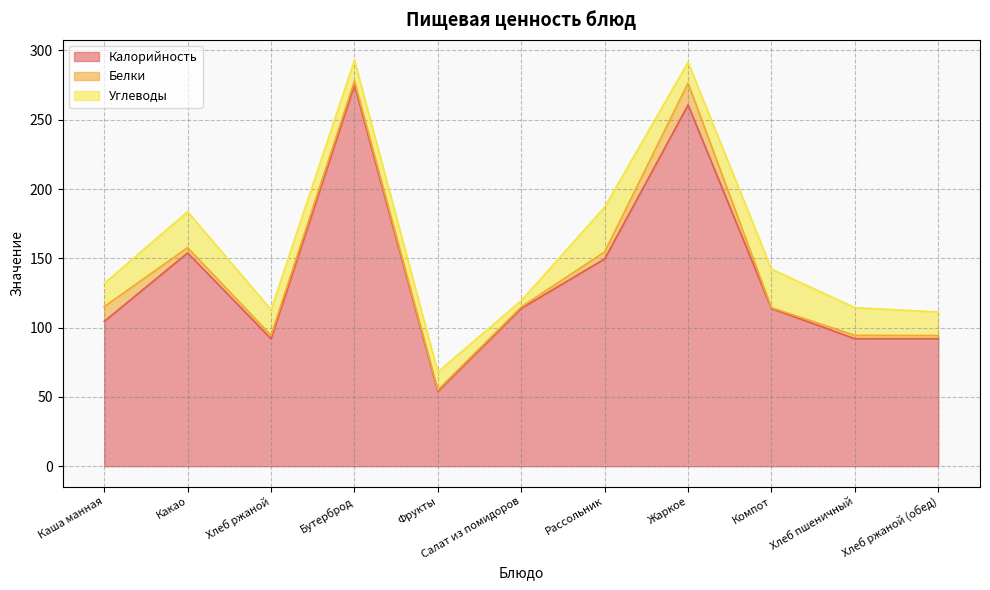

Count the number of categories in the chart.

11